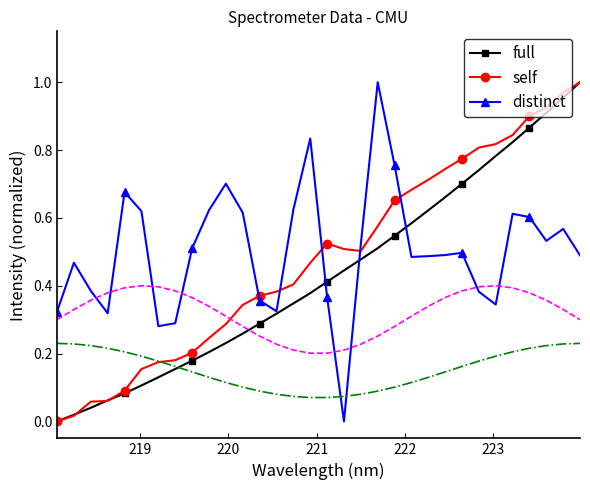

Which series has the largest range (max minus min)?

full